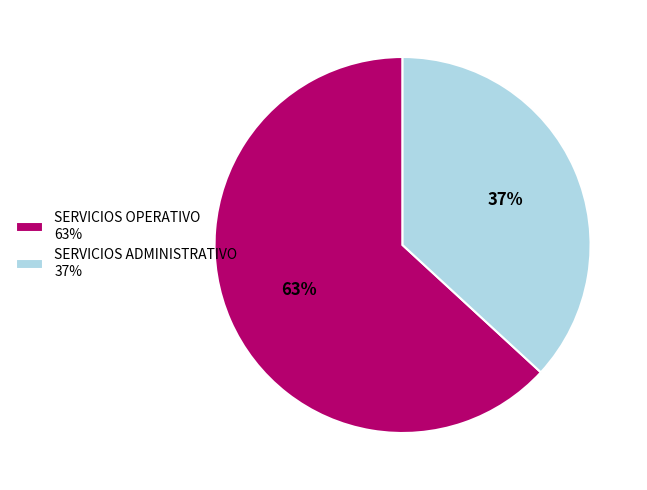

Rank the categories by value from highest to lowest.

SERVICIOS OPERATIVO 63%, SERVICIOS ADMINISTRATIVO 37%